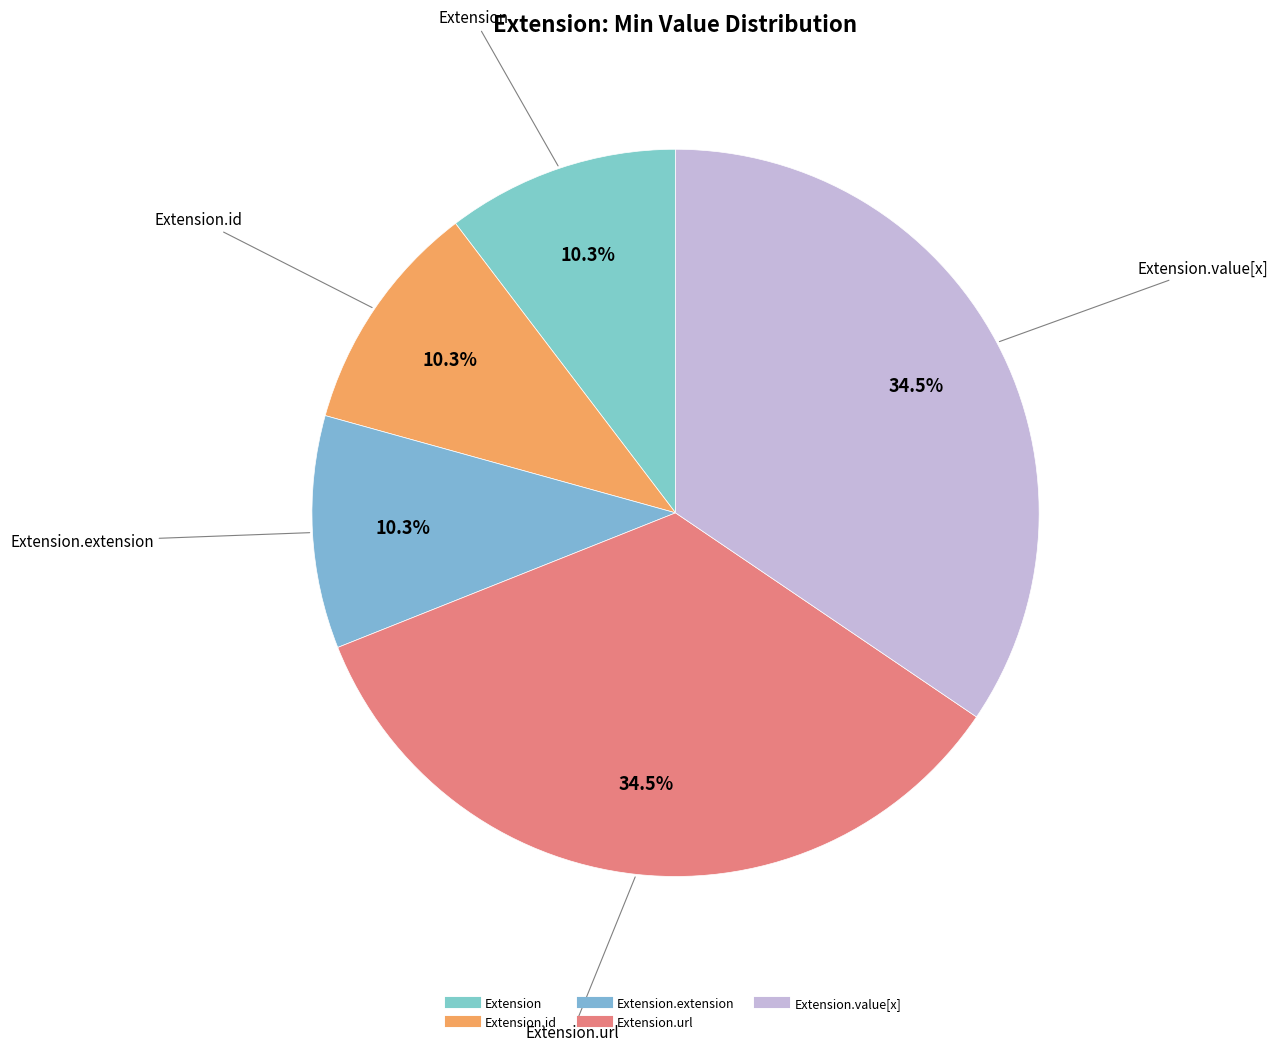

What is the largest slice in the pie chart?

Extension.url